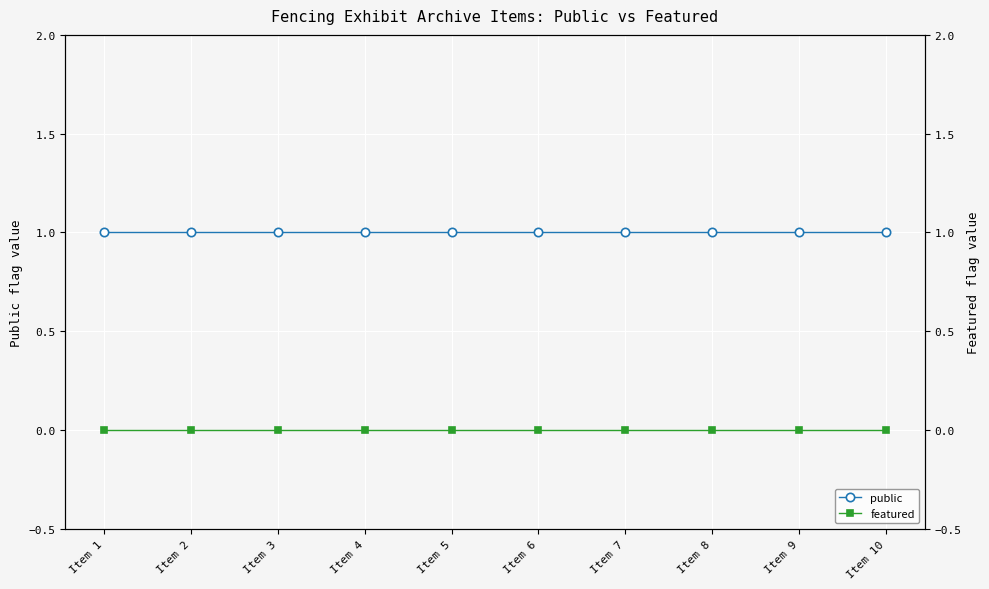

True or false: featured and public cross at least once.

False